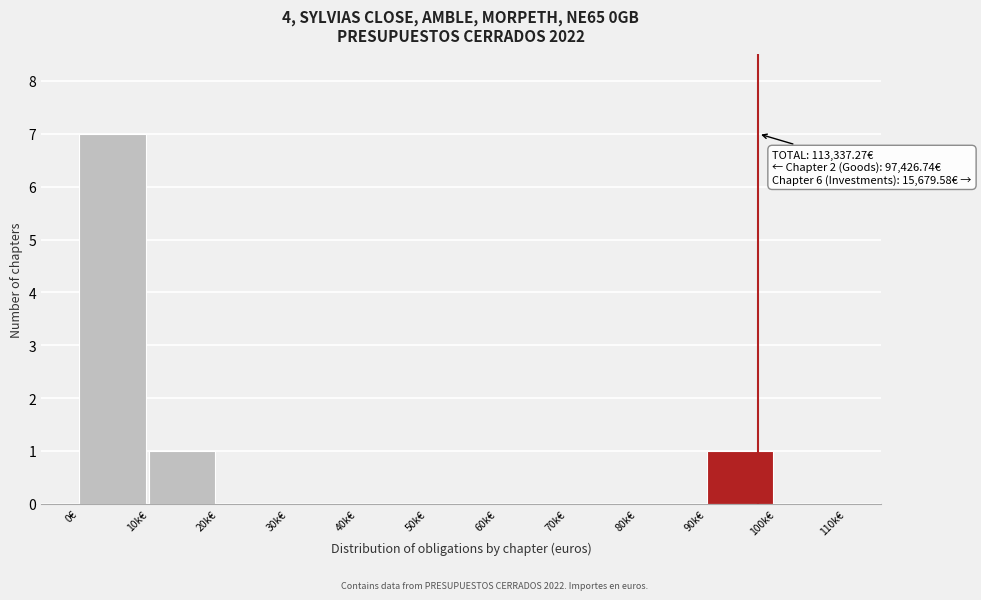

Reading right to left, extract all data points from this chart.

100k€=0	90k€=1	80k€=0	70k€=0	60k€=0	50k€=0	40k€=0	30k€=0	20k€=0	10k€=1	0€=7